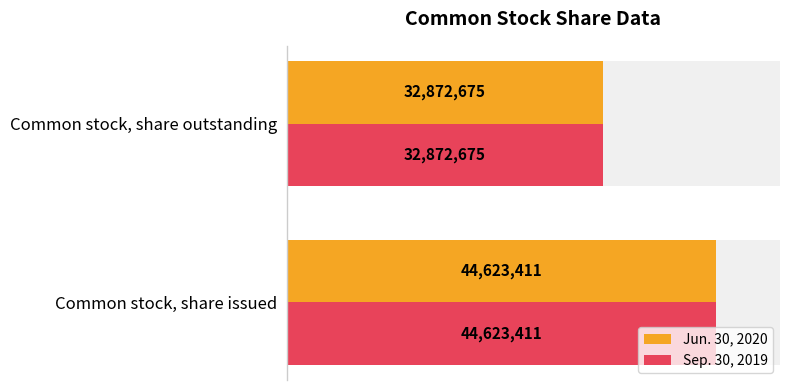

What is the maximum value shown in the chart?

44623411